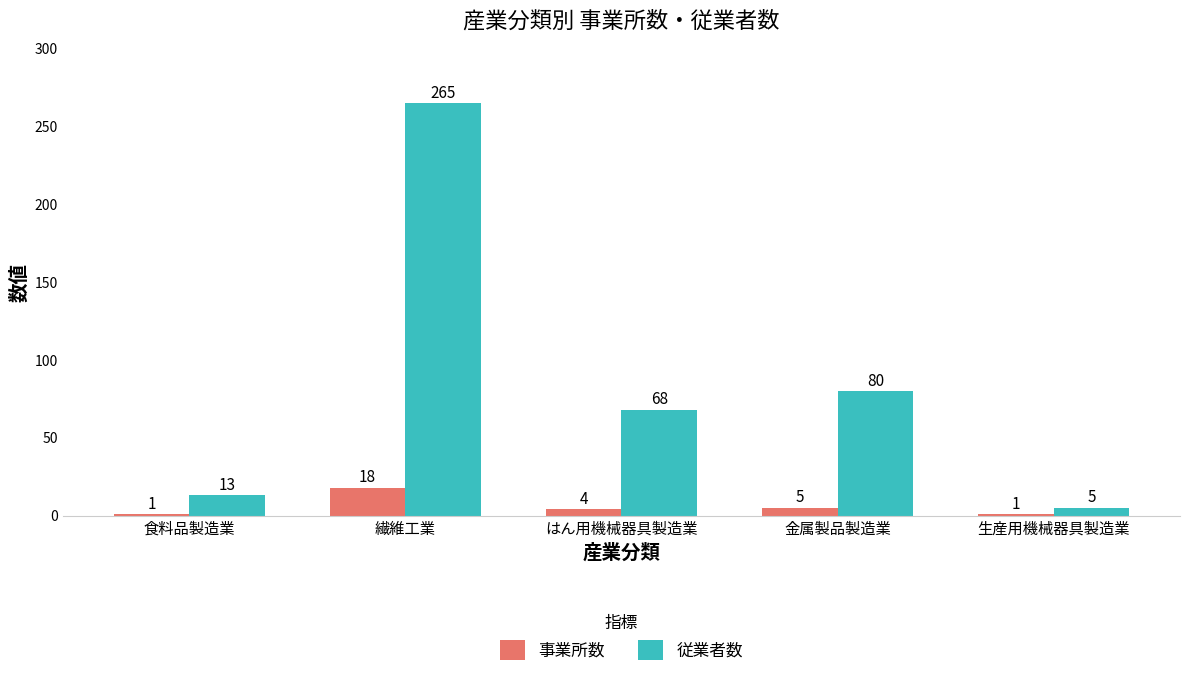

At how many categories does at least one series exceed 178?

1